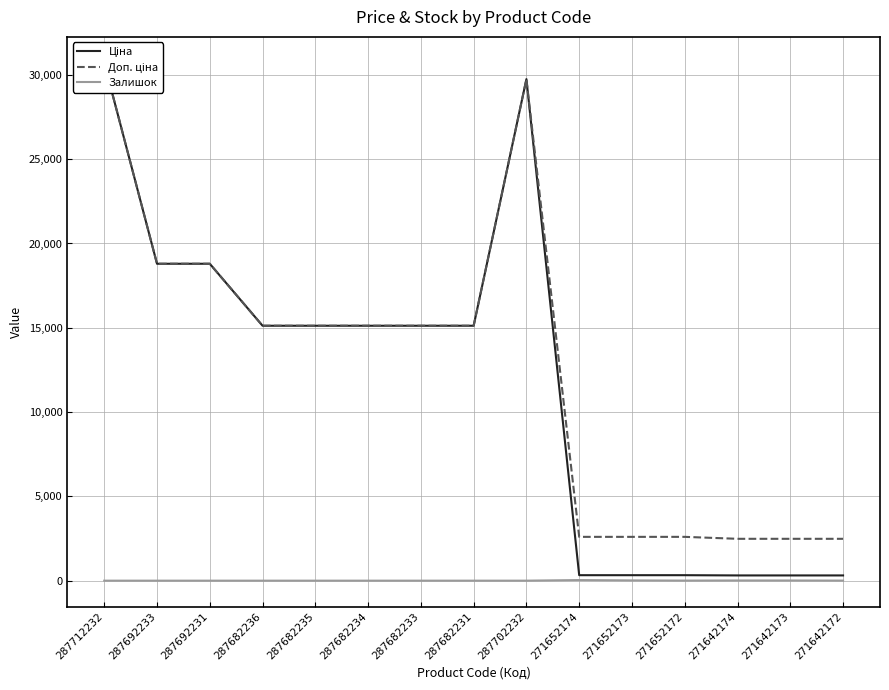

Is it true that Залишок equals 22.9 at 287682233?

False